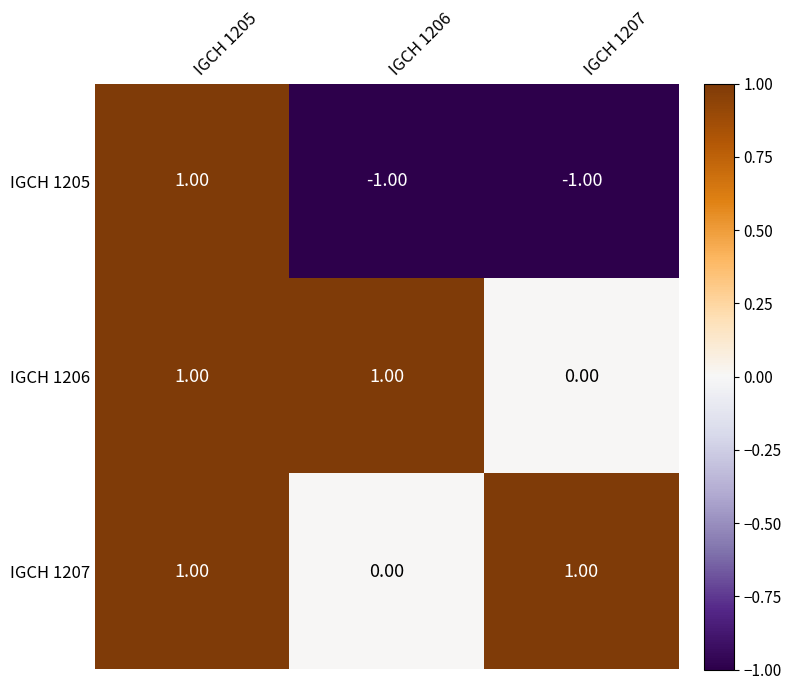

Which series has the largest range (max minus min)?

IGCH 1205